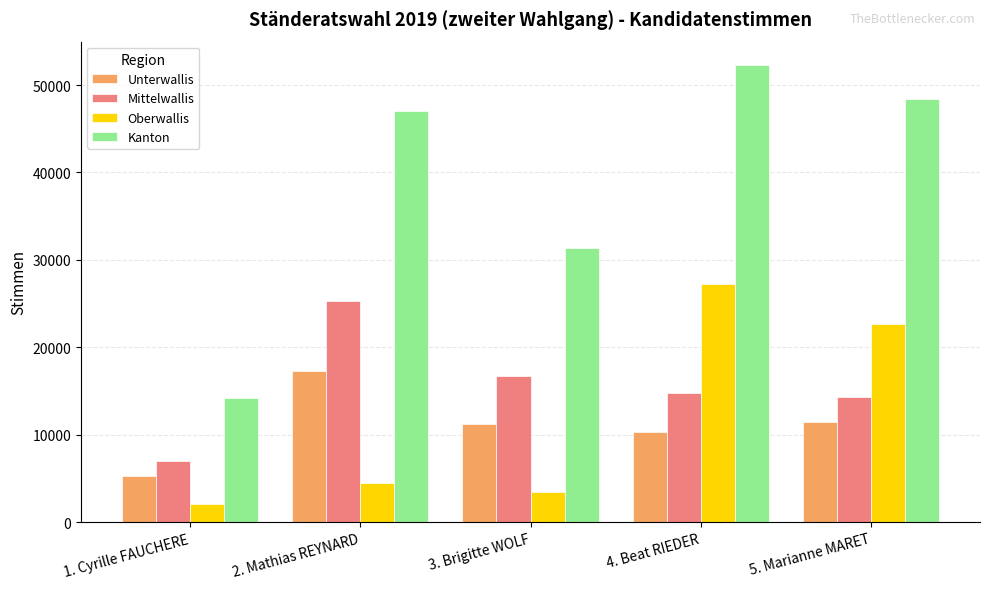

What is the sum of all Oberwallis values?

59875